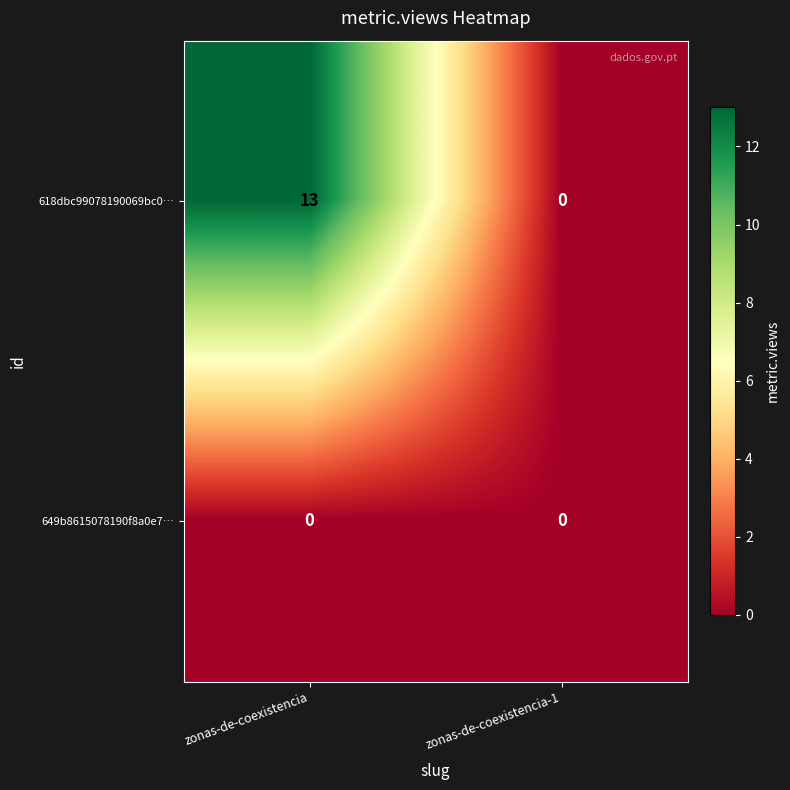

Which category has the highest value across all series?

zonas-de-coexistencia